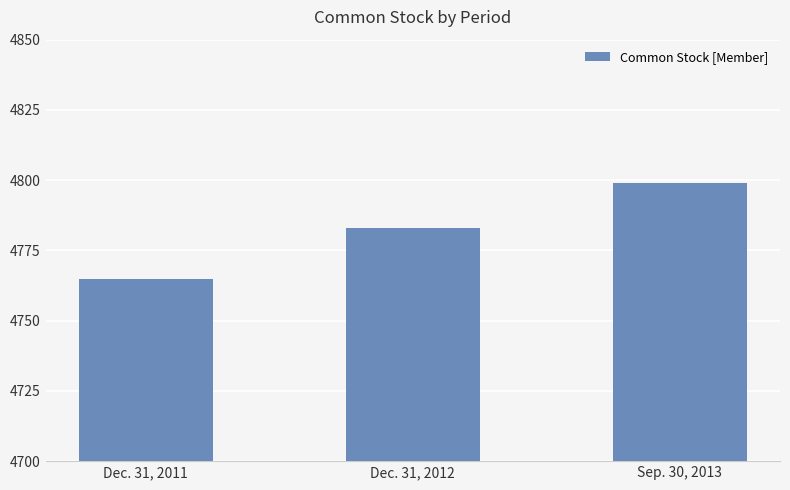

What is the smallest value displayed?

4765